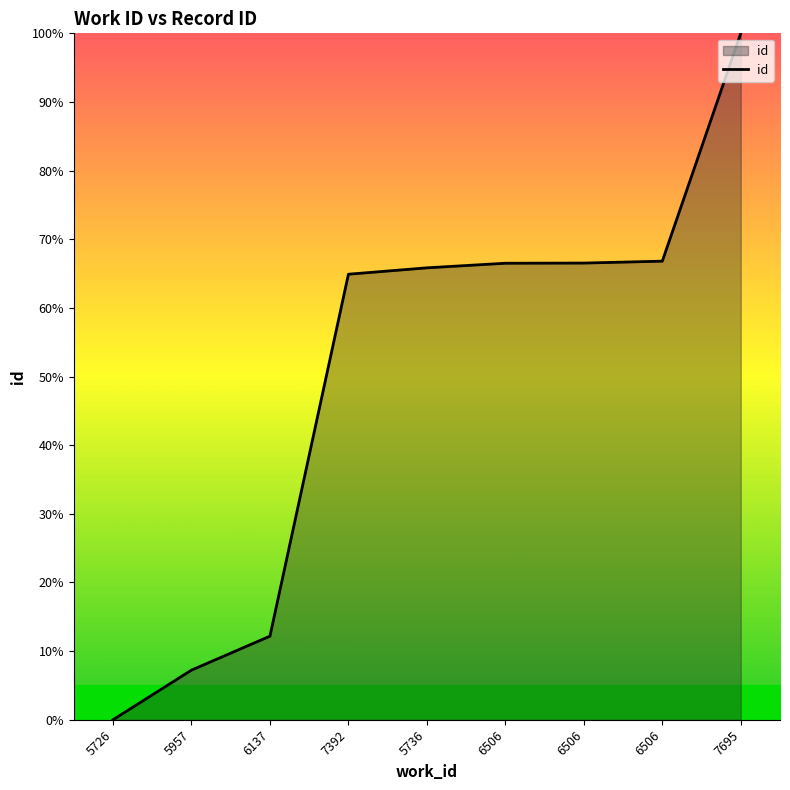

Count the number of categories in the chart.

9